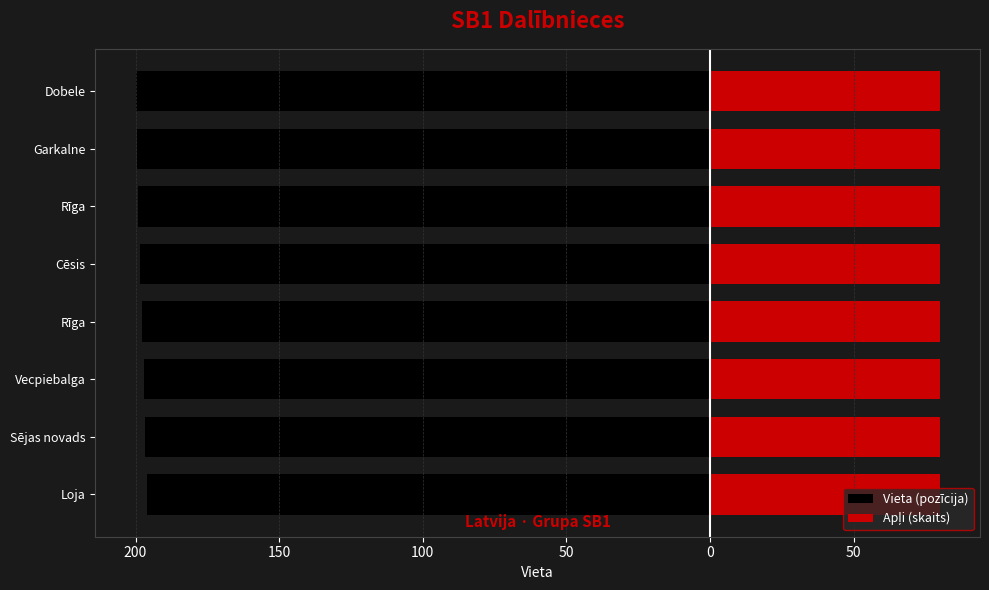

Rank the series by their average value, from highest to lowest.

Apļi (skaits), Vieta (pozīcija)